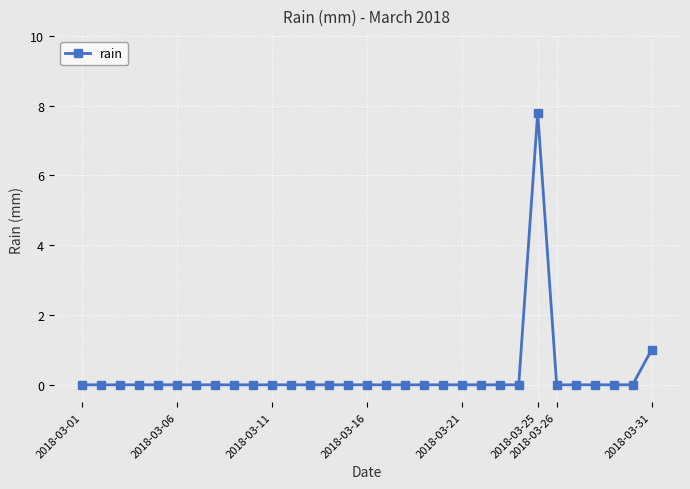

What is the difference between the maximum and minimum values?

7.8